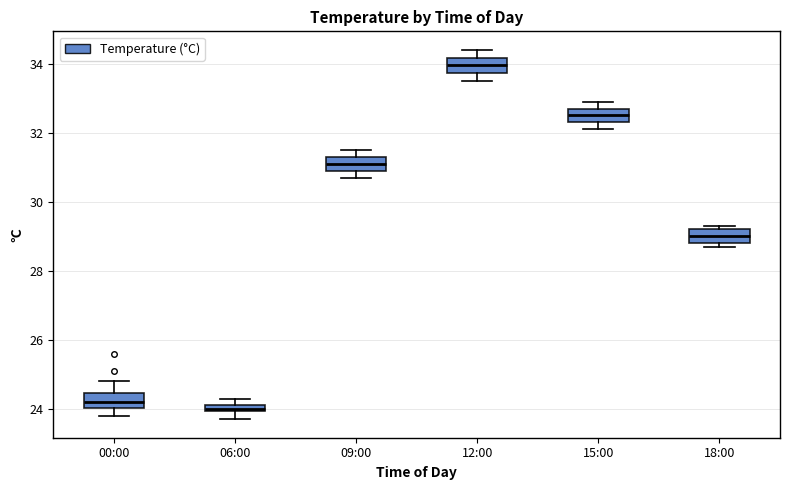

Which box's median line is the highest?

12:00